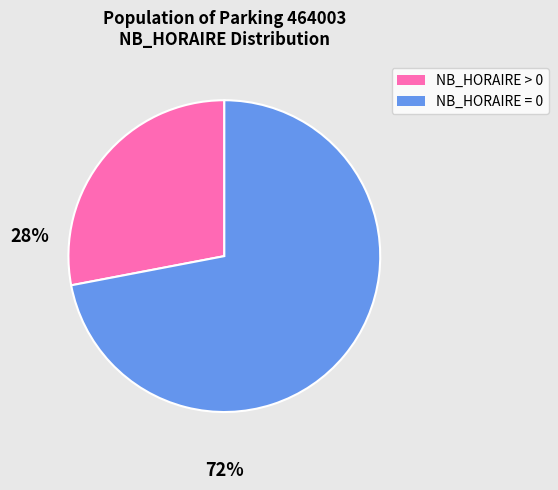

Is there any slice that represents more than half of the pie?

Yes